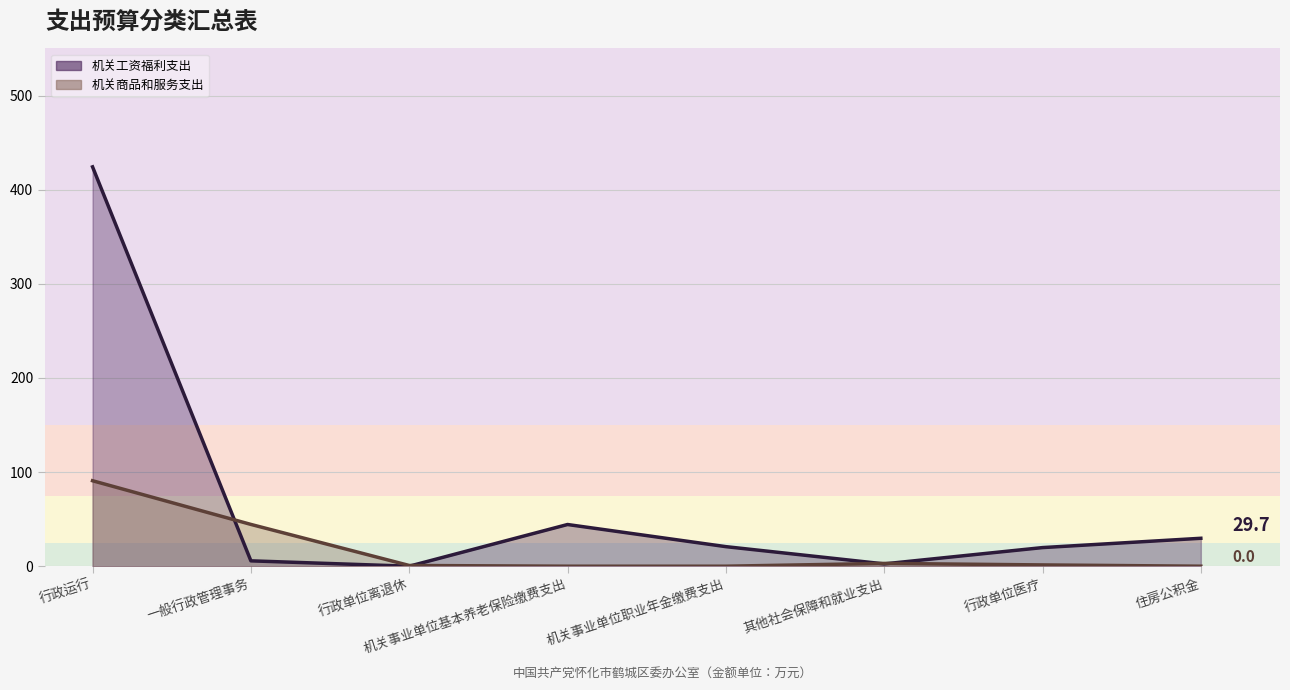

The value of 机关商品和服务支出 at 住房公积金 is 0.0. True or false?

True